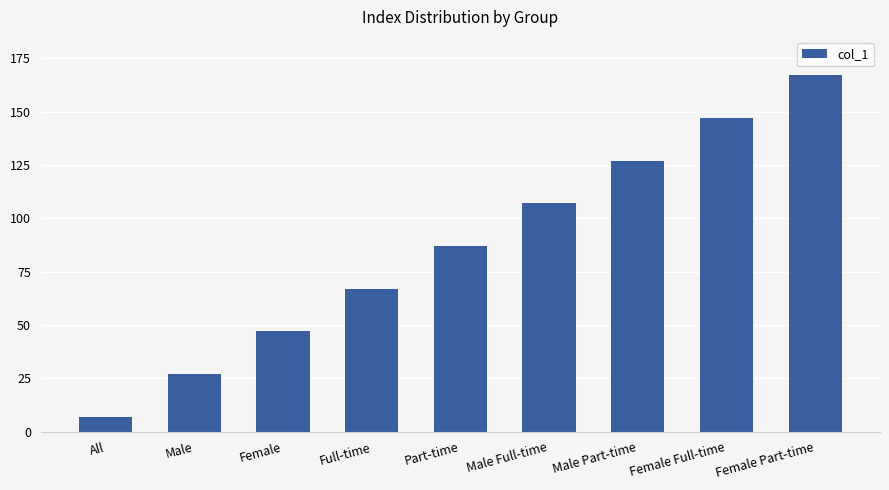

What is the change in value from Male to Male Part-time?

+100